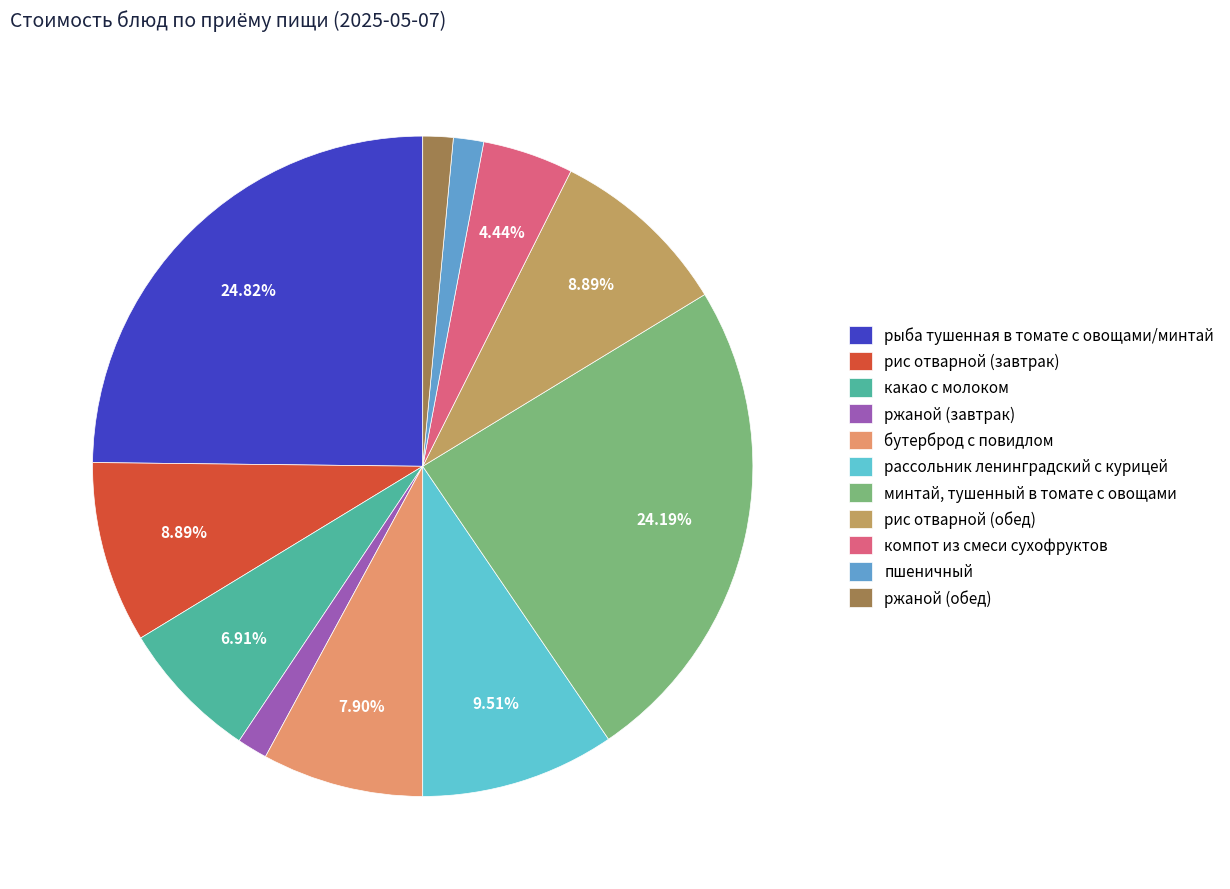

Is какао с молоком the majority of the pie?

No